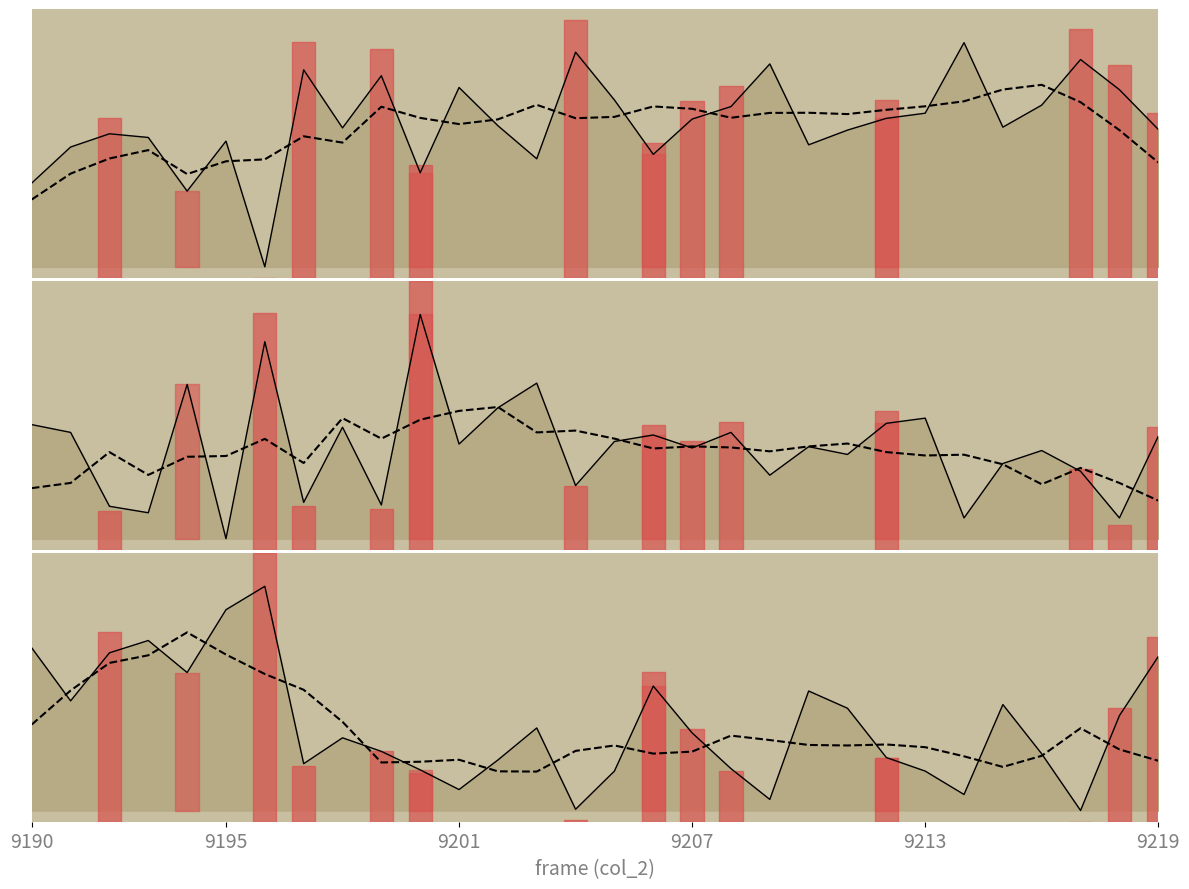

At which category is the sum across all series the highest?

6